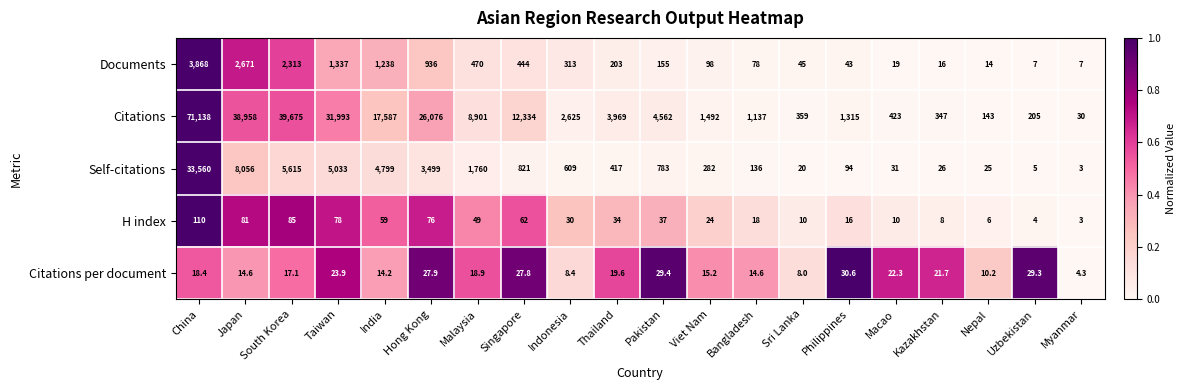

Which category has the highest value in the Self-citations series?

China